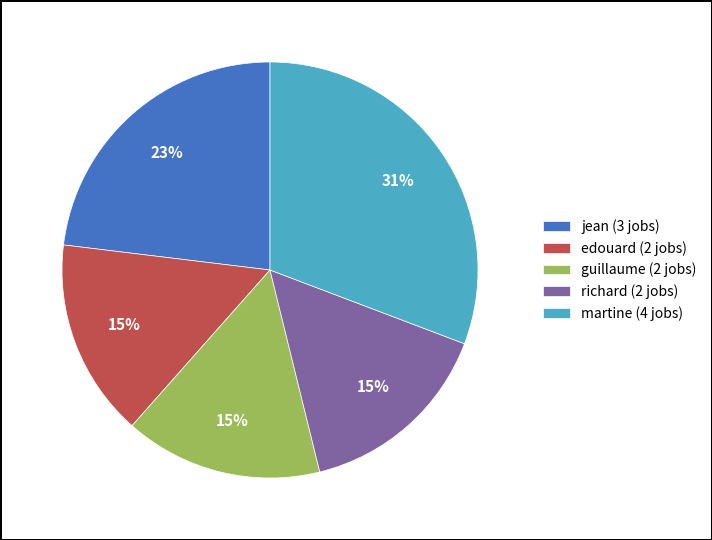

Is there any slice that represents more than half of the pie?

No